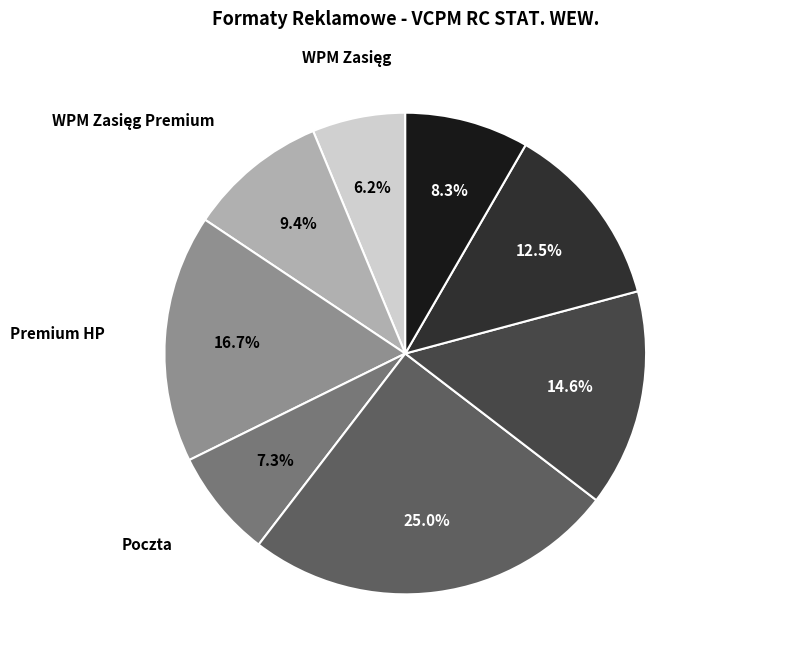

What percentage is NOT represented by Motoryzacja?

87.5%